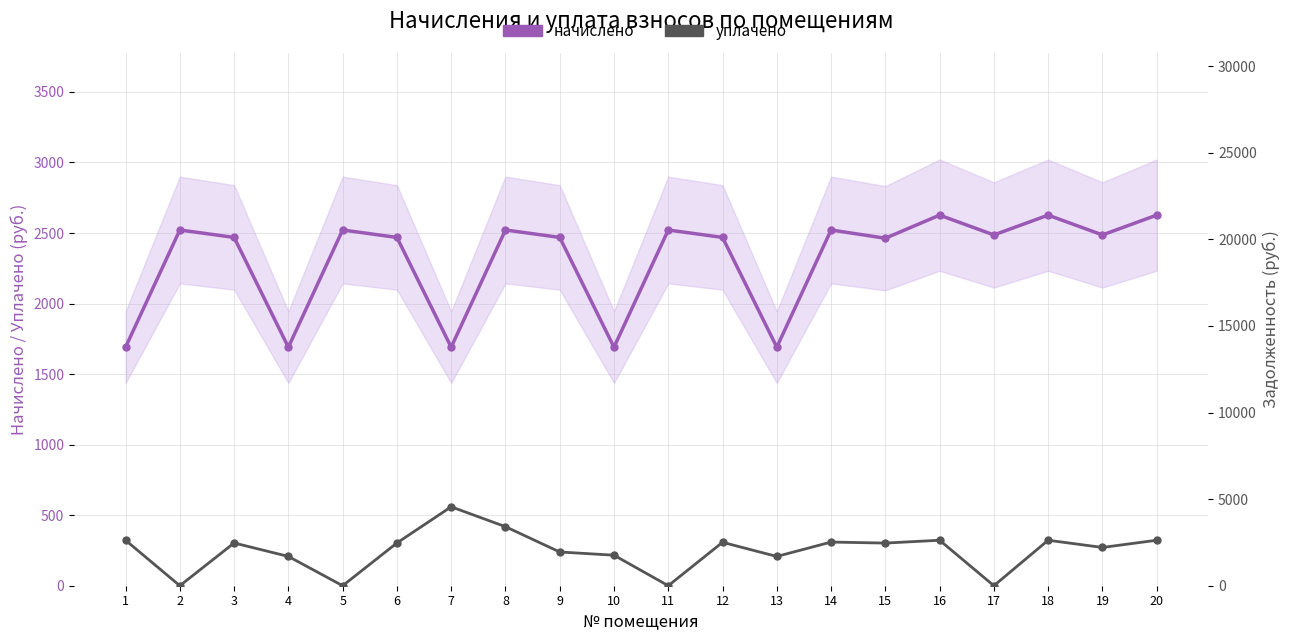

What is the value of the уплачено point at the 6th from the left?

2468.7